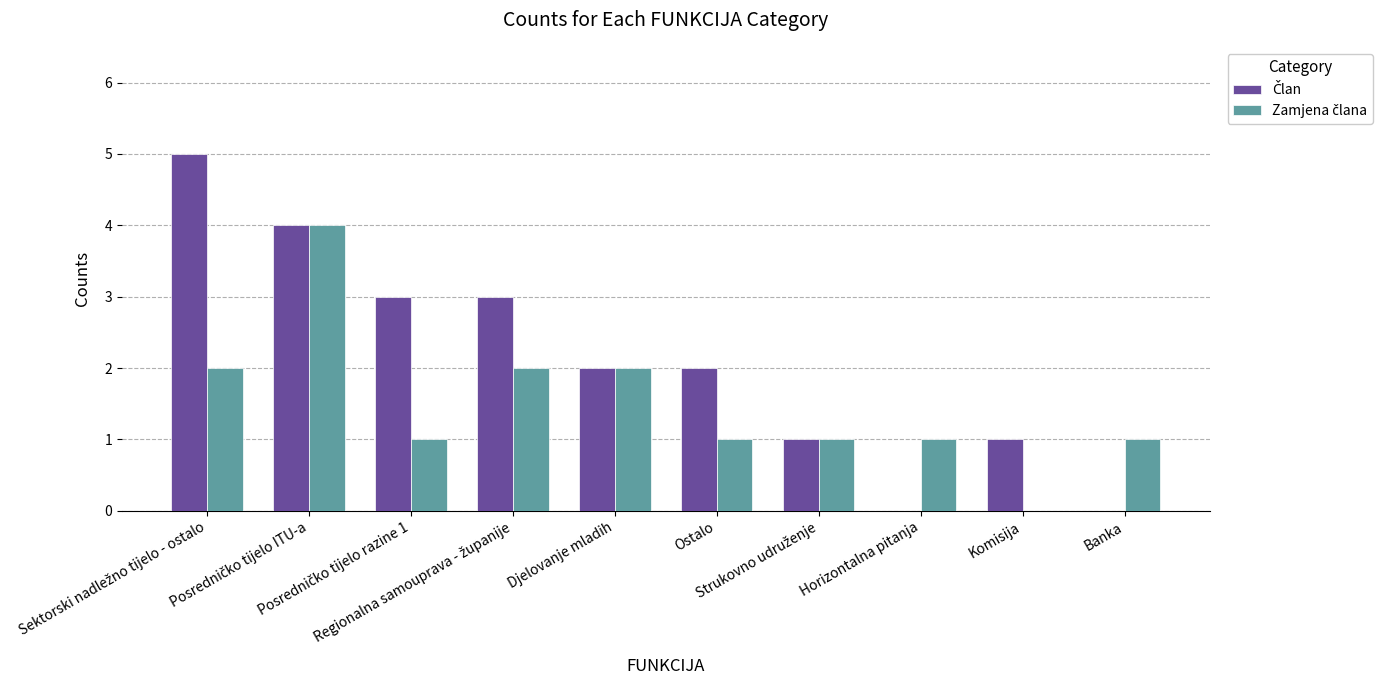

Are the bars horizontal?

No